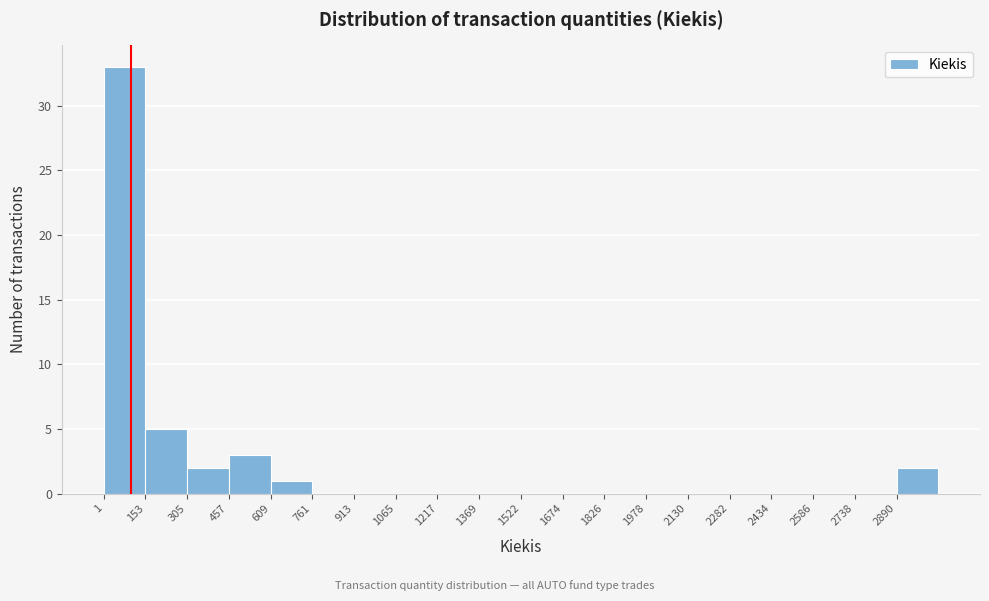

Reading left to right, list every bar in this chart as the range it spans on the x-axis followed by its height. Neither the bar edges nor the heights are printed on the chart, so give them approximately, as read against the axes.

0 to 160: 33
160 to 300: 5
300 to 460: 2
460 to 600: 3
600 to 760: 1
760 to 920: 0
920 to 1060: 0
1060 to 1220: 0
1220 to 1360: 0
1360 to 1520: 0
1520 to 1680: 0
1680 to 1820: 0
1820 to 1980: 0
1980 to 2140: 0
2140 to 2280: 0
2280 to 2440: 0
2440 to 2580: 0
2580 to 2740: 0
2740 to 2900: 0
2900 to 3040: 2